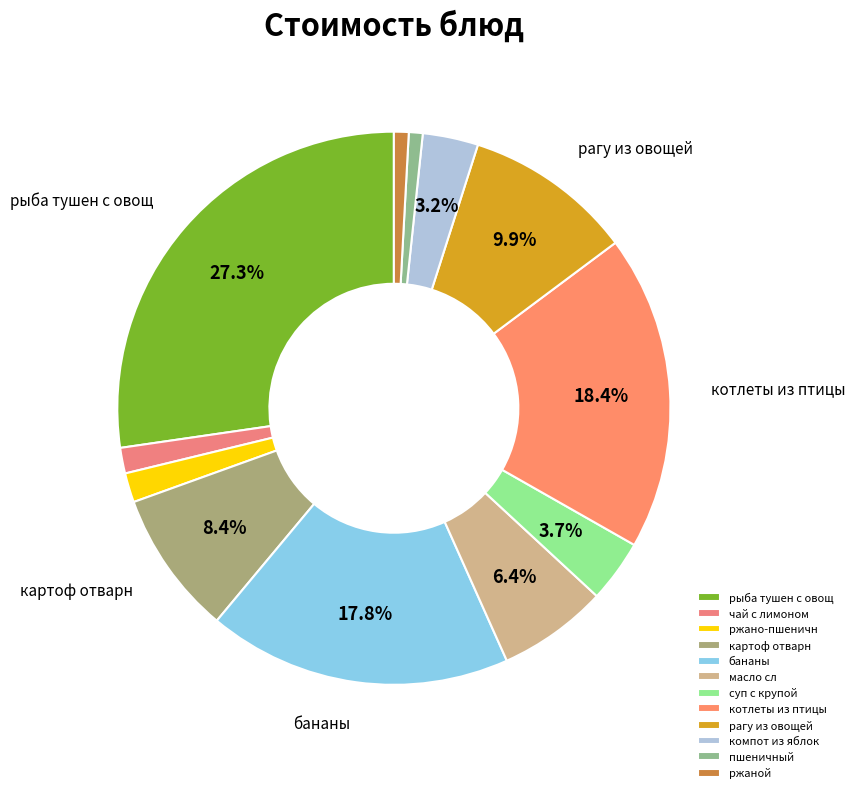

What is the largest slice in the pie chart?

рыба тушен с овощ